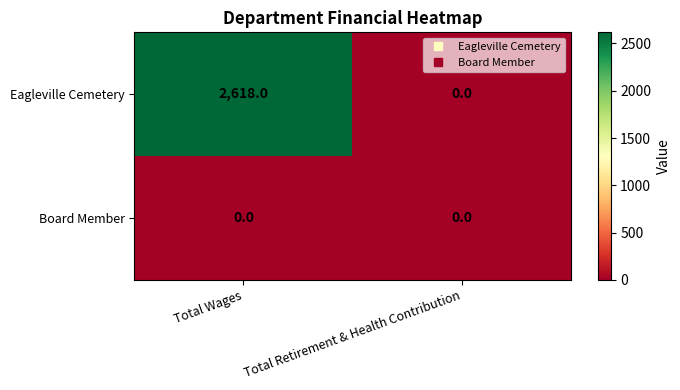

Between Total Wages and Total Retirement & Health Contribution, which series saw the biggest shift?

Eagleville Cemetery